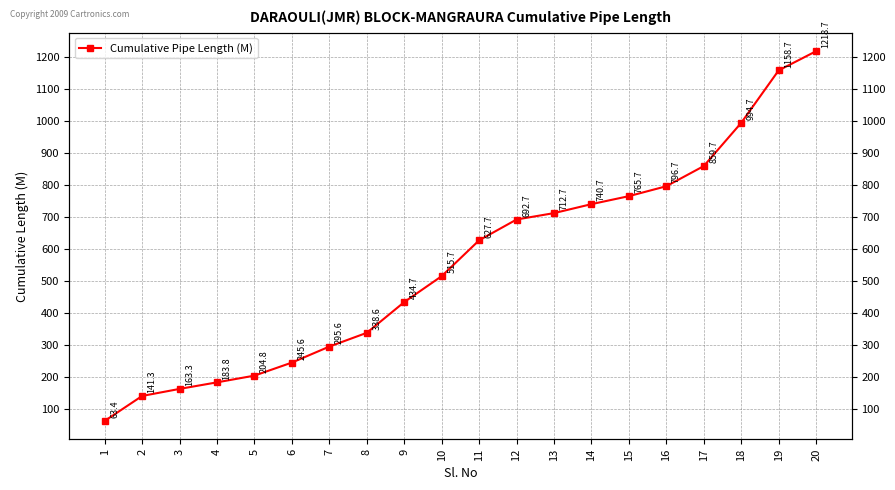

Which label corresponds to the smallest value in the chart?

1